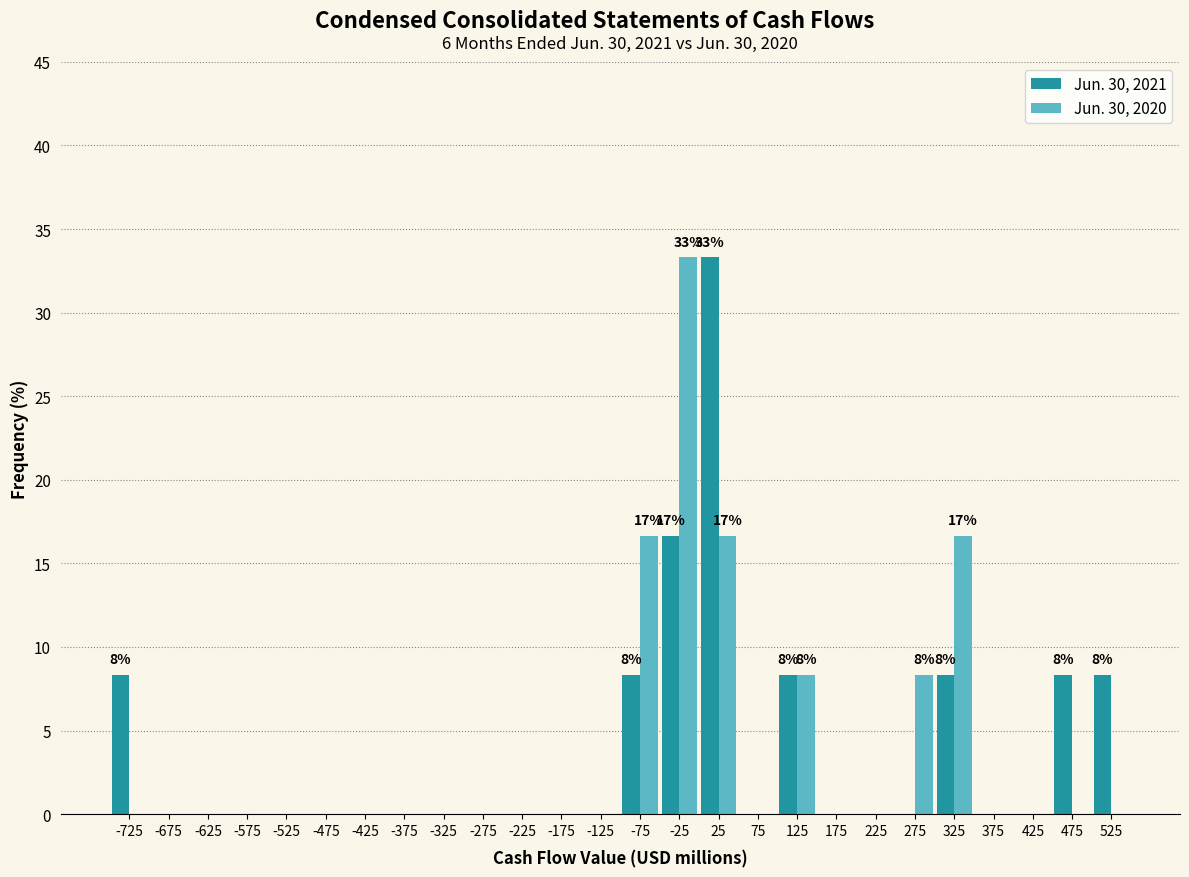

In the Jun. 30, 2021 series, which range on the x-axis has the tallest bar?

0 to 50